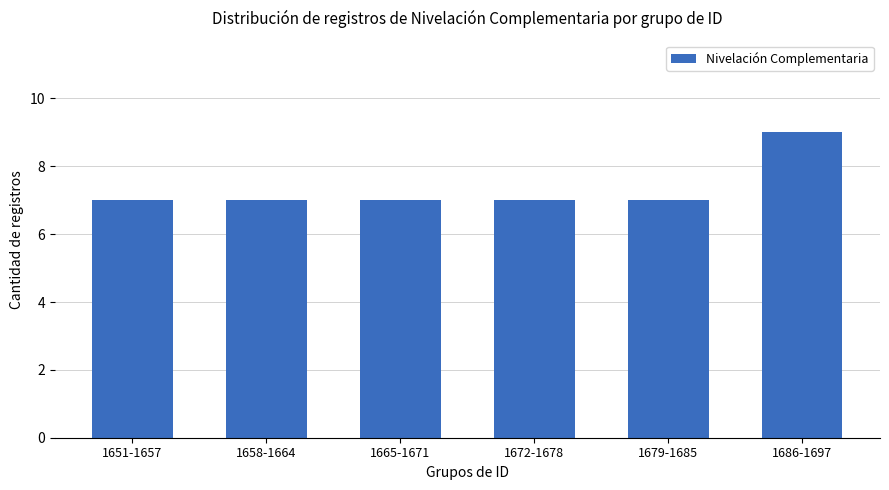

How many categories are shown in the chart?

6